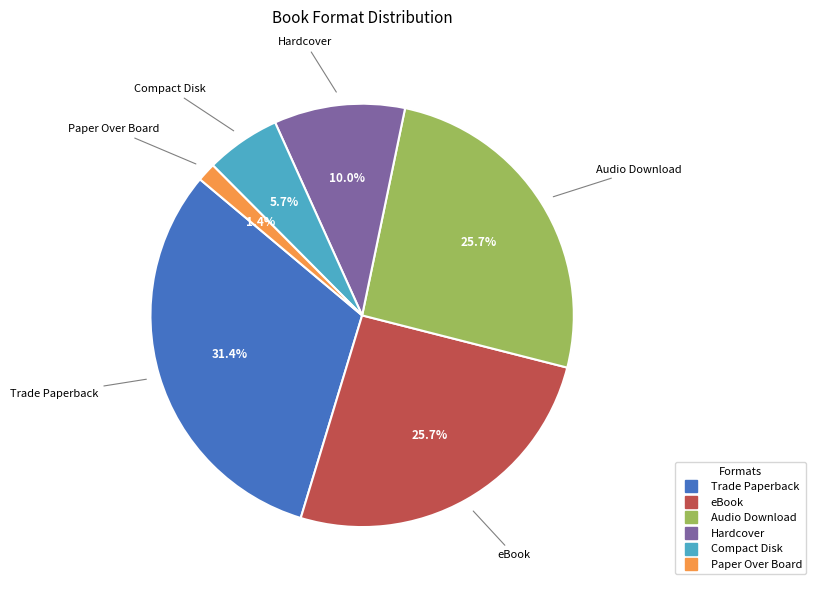

Between Trade Paperback and Compact Disk, which is larger?

Trade Paperback